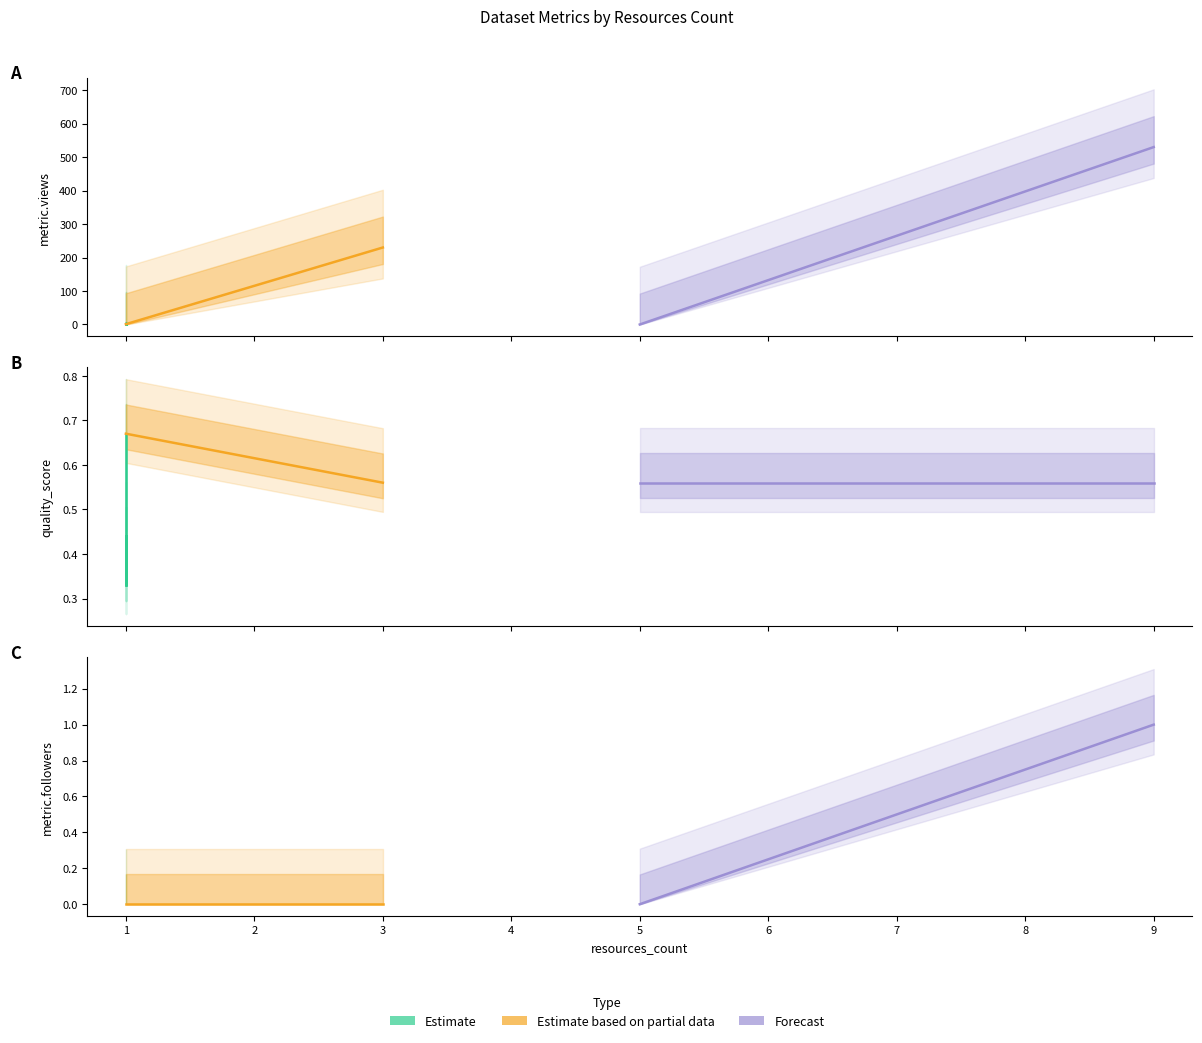

Does the chart display data point markers on the line(s)?

No